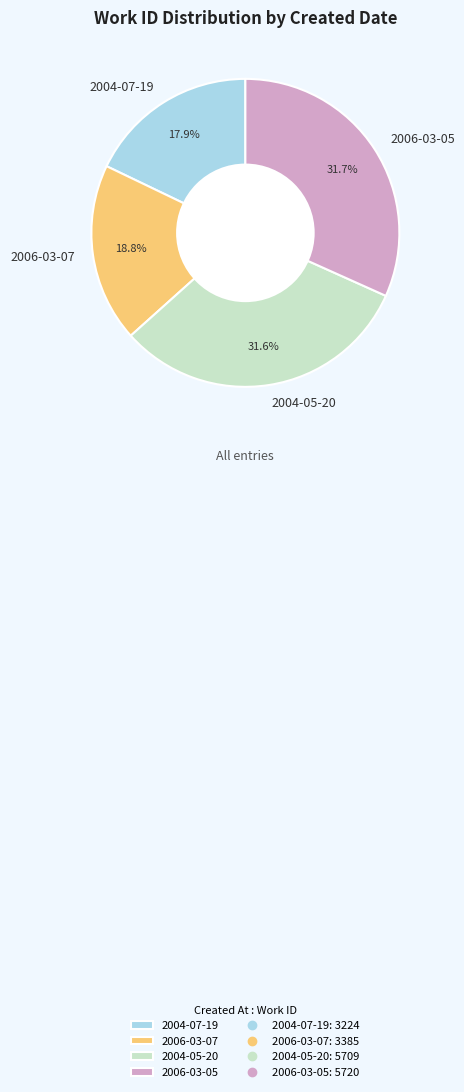

What is the smallest slice in the pie chart?

2004-07-19